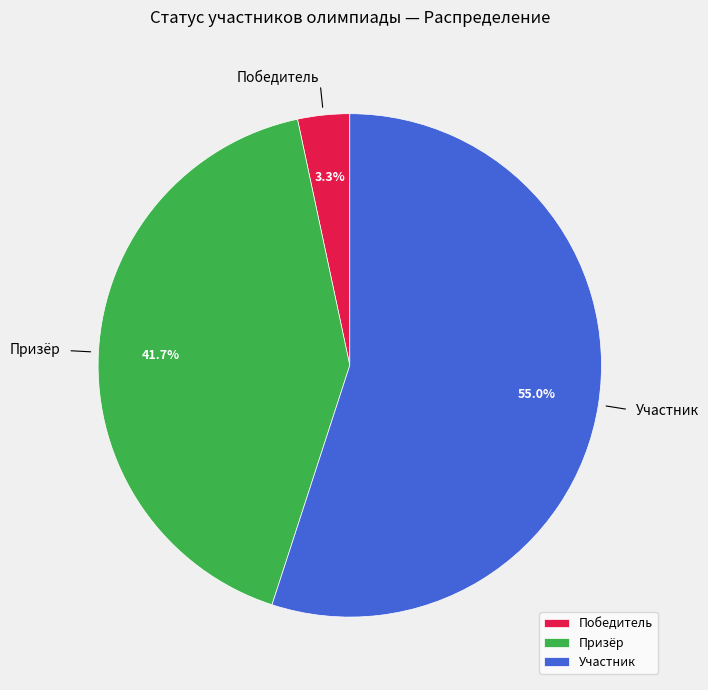

To the nearest percent, what is the average slice percentage?

33%